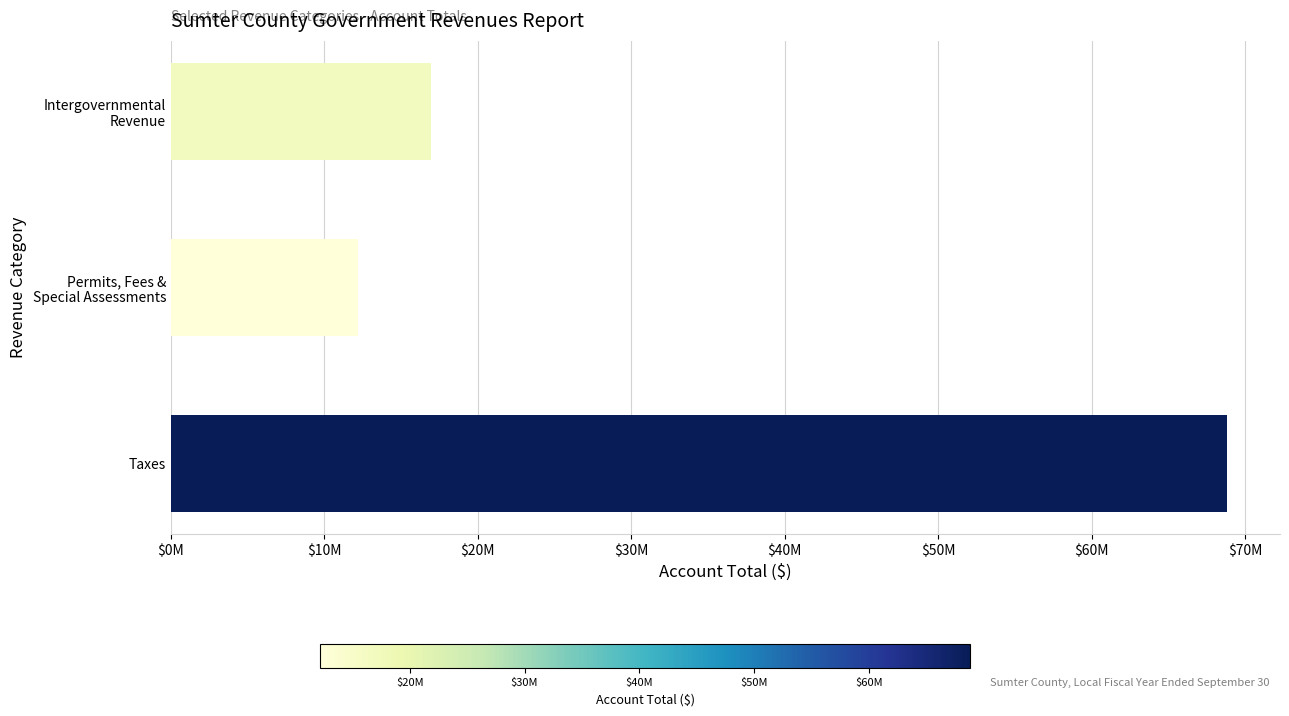

List the labels in order of value, largest first.

Taxes, Intergovernmental
Revenue, Permits, Fees &
Special Assessments